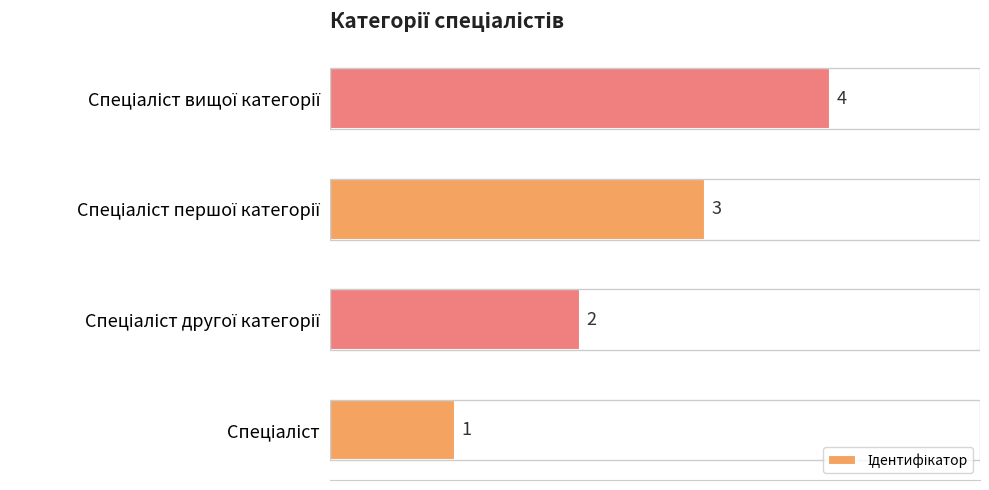

Are the bars horizontal?

Yes